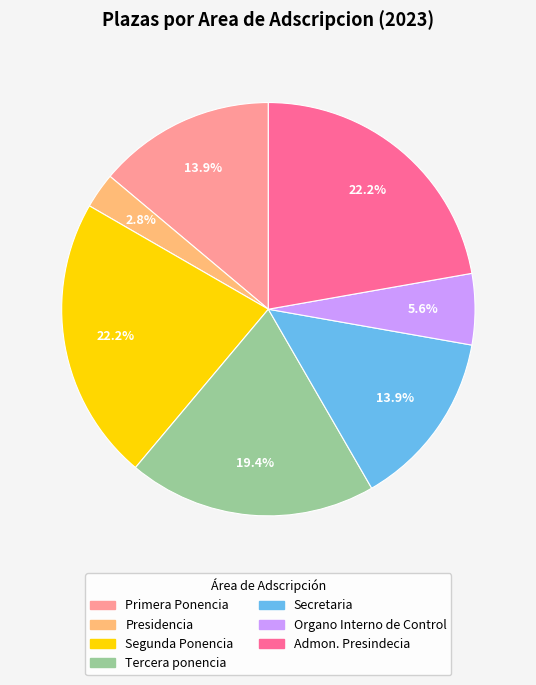

Approximately how many times larger is the value at Admon. Presindecia compared to Secretaria?

1.6